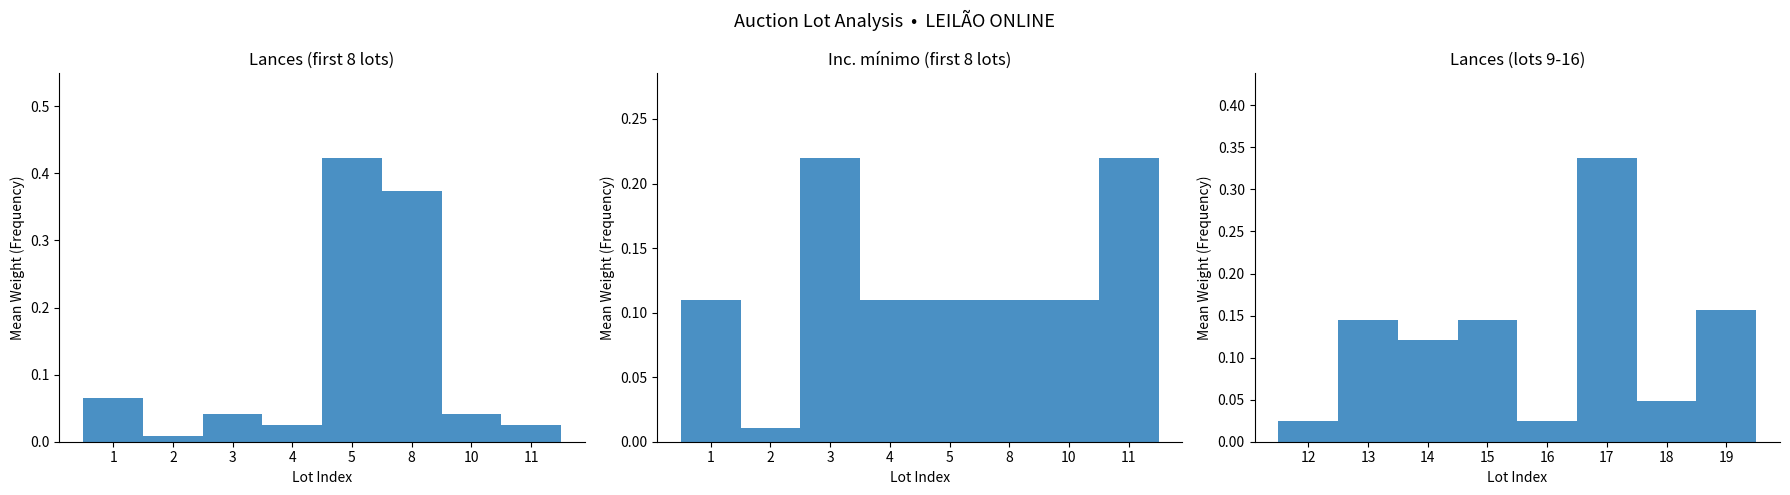

At which label does Inc. minimo reach its peak?

3